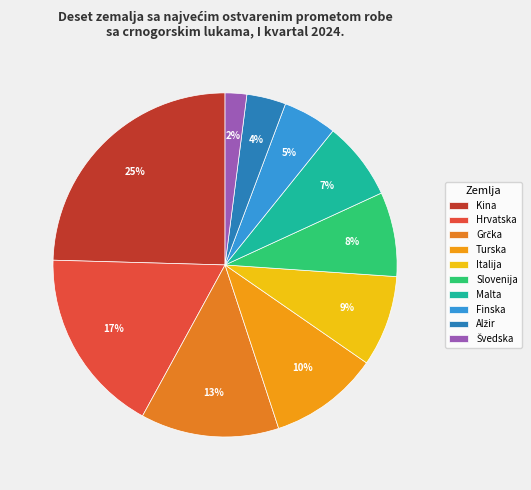

What is the change in value from Italija to Švedska?

-35439